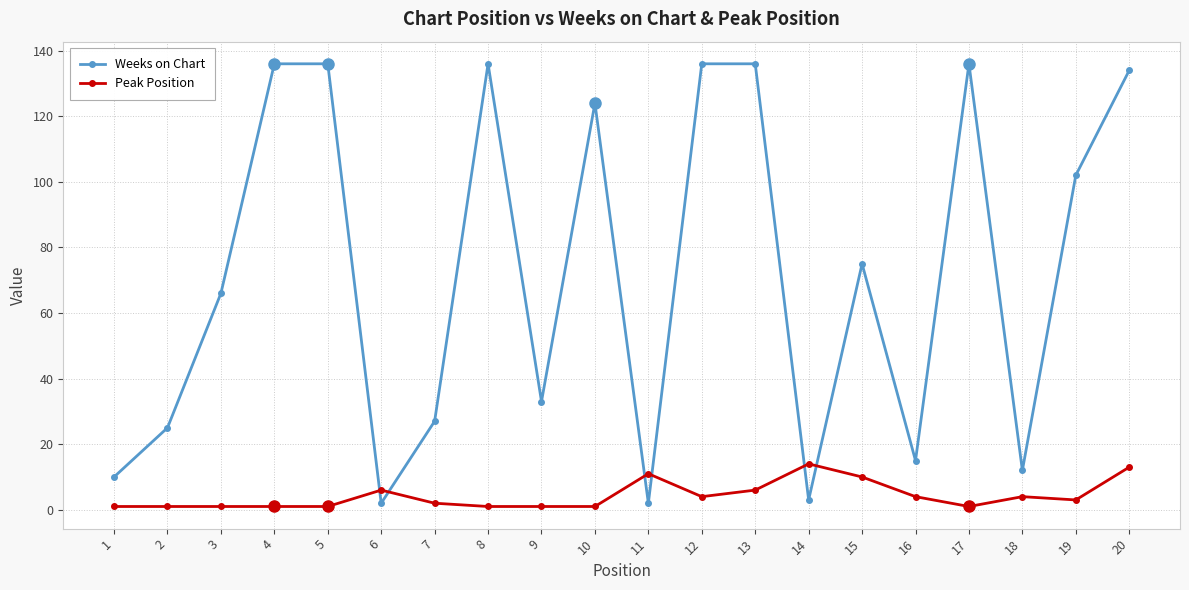

In Weeks on Chart, how many points are lower than both neighbors (excluding endpoints)?

6